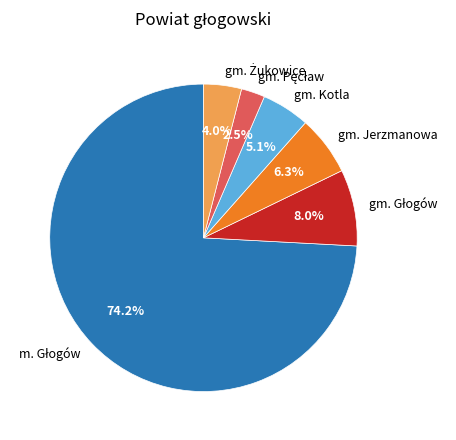

Is there a majority slice in this chart?

Yes